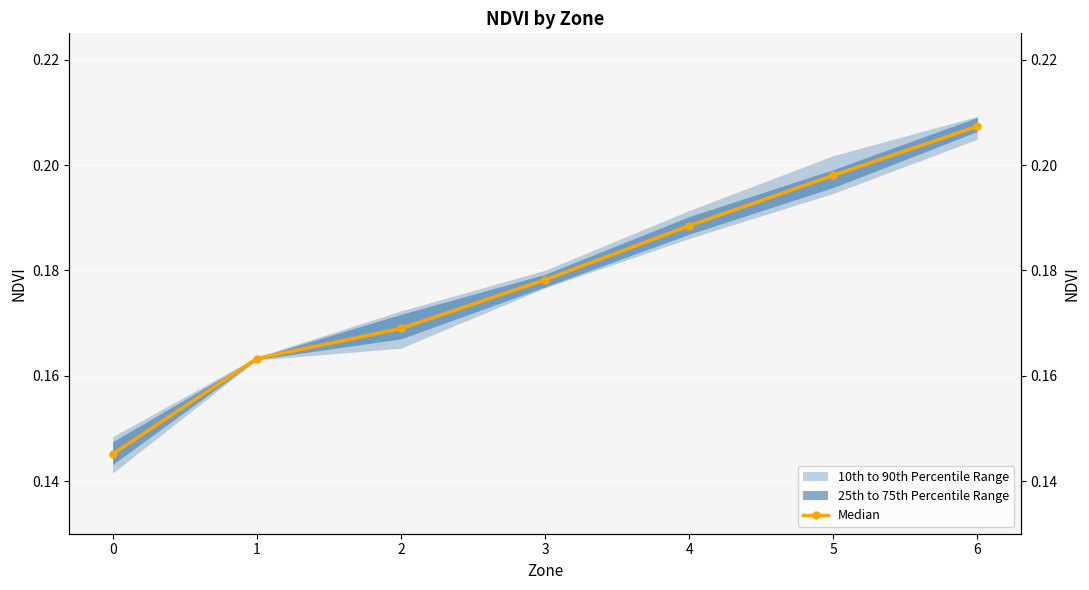

How many values are between 0 and 1?

7